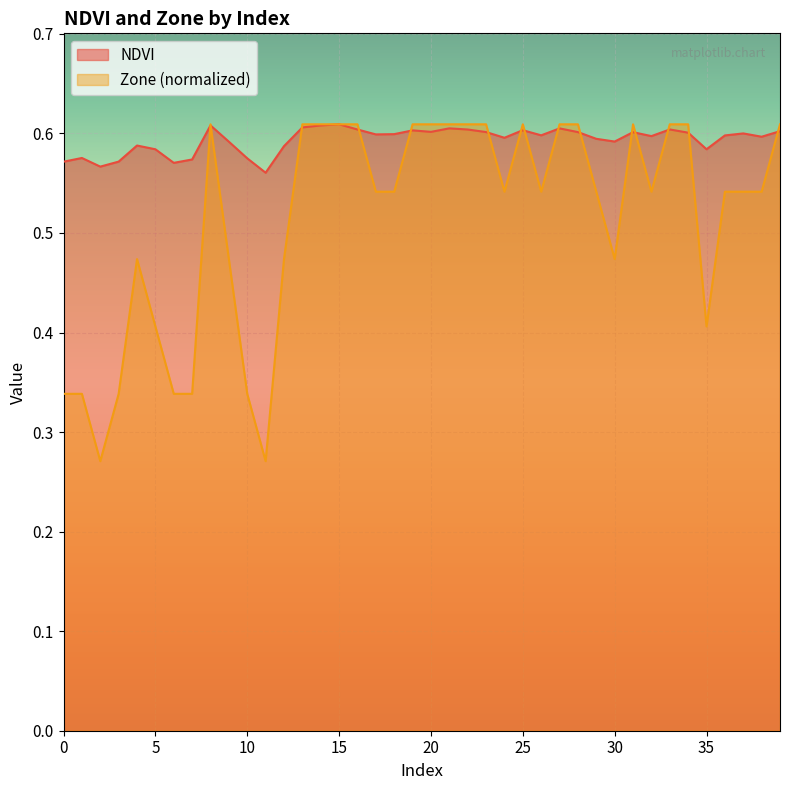

The Zone series shows 0.3 at 9. True or false?

False